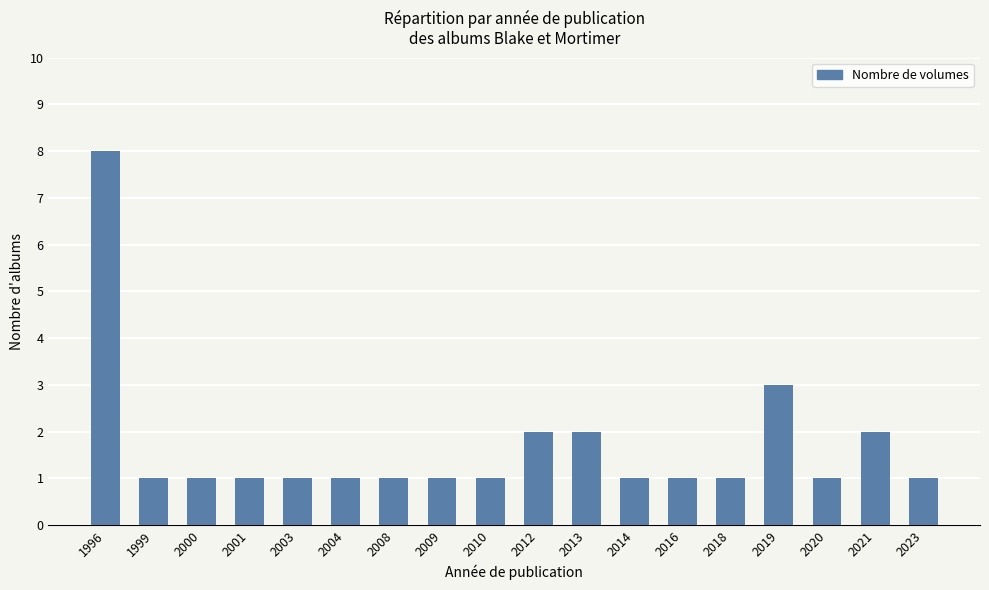

Read the value at 2010.

1